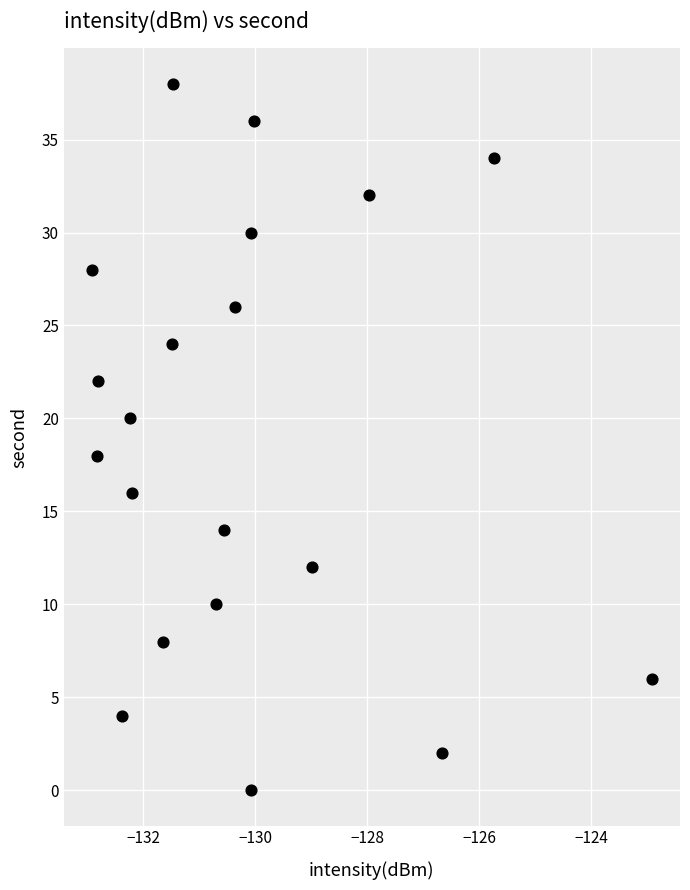

What is the range of Y values (max minus min)?

38